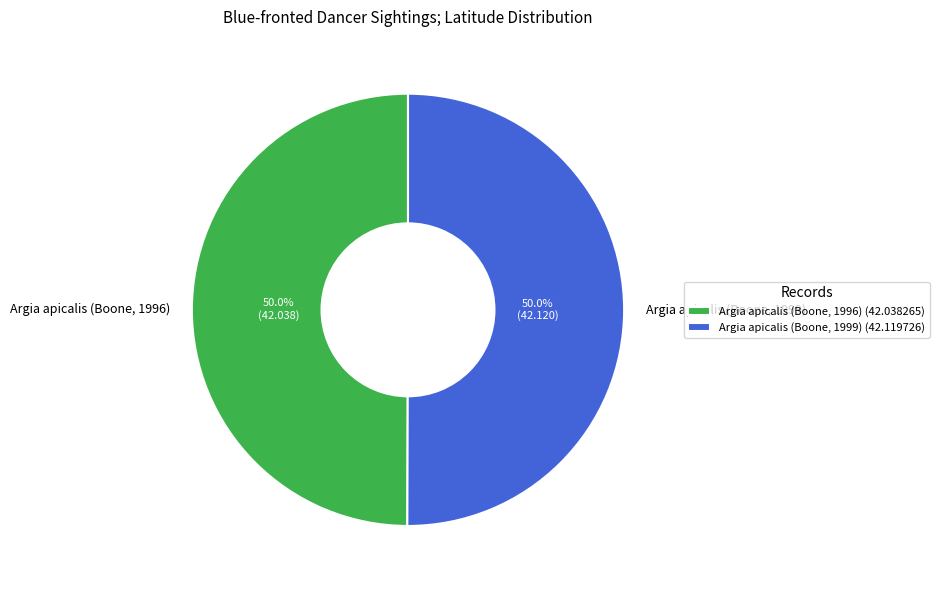

True or false: Argia apicalis (Boone, 1999) accounts for 50% of the total.

True